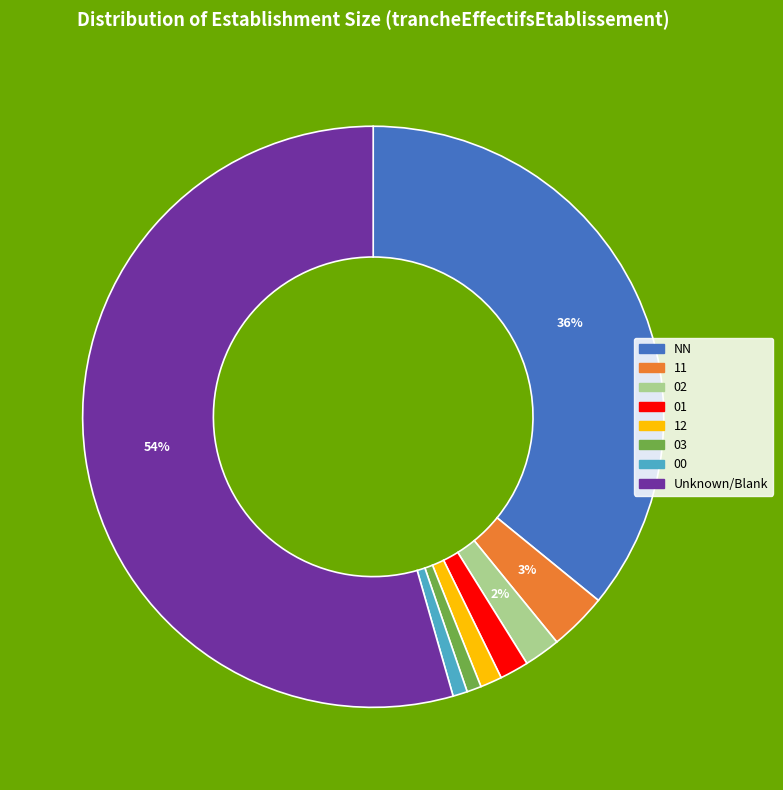

How many segments does this pie chart have?

8